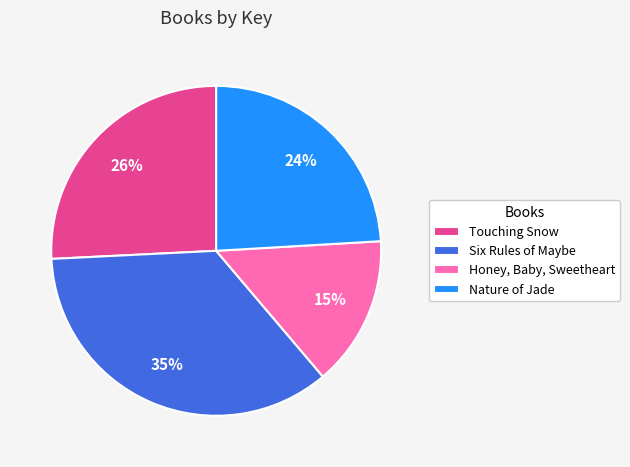

Which has a higher value, Six Rules of Maybe or Touching Snow?

Six Rules of Maybe